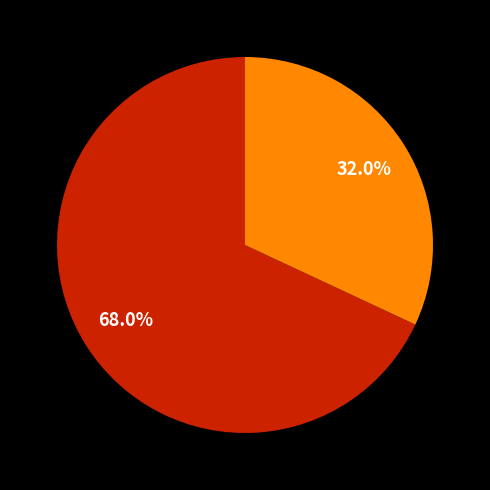

How many slices are in this pie chart?

2